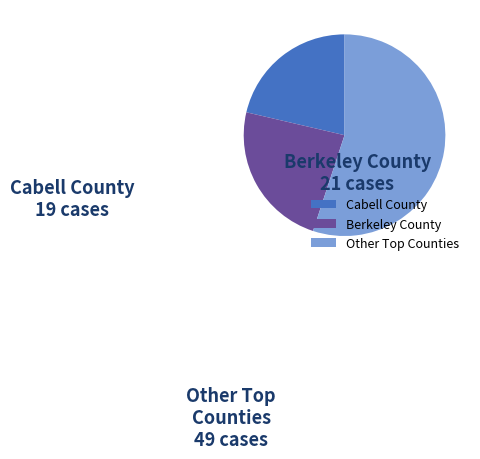

Is the sum of Berkeley County and Cabell County greater than half?

No